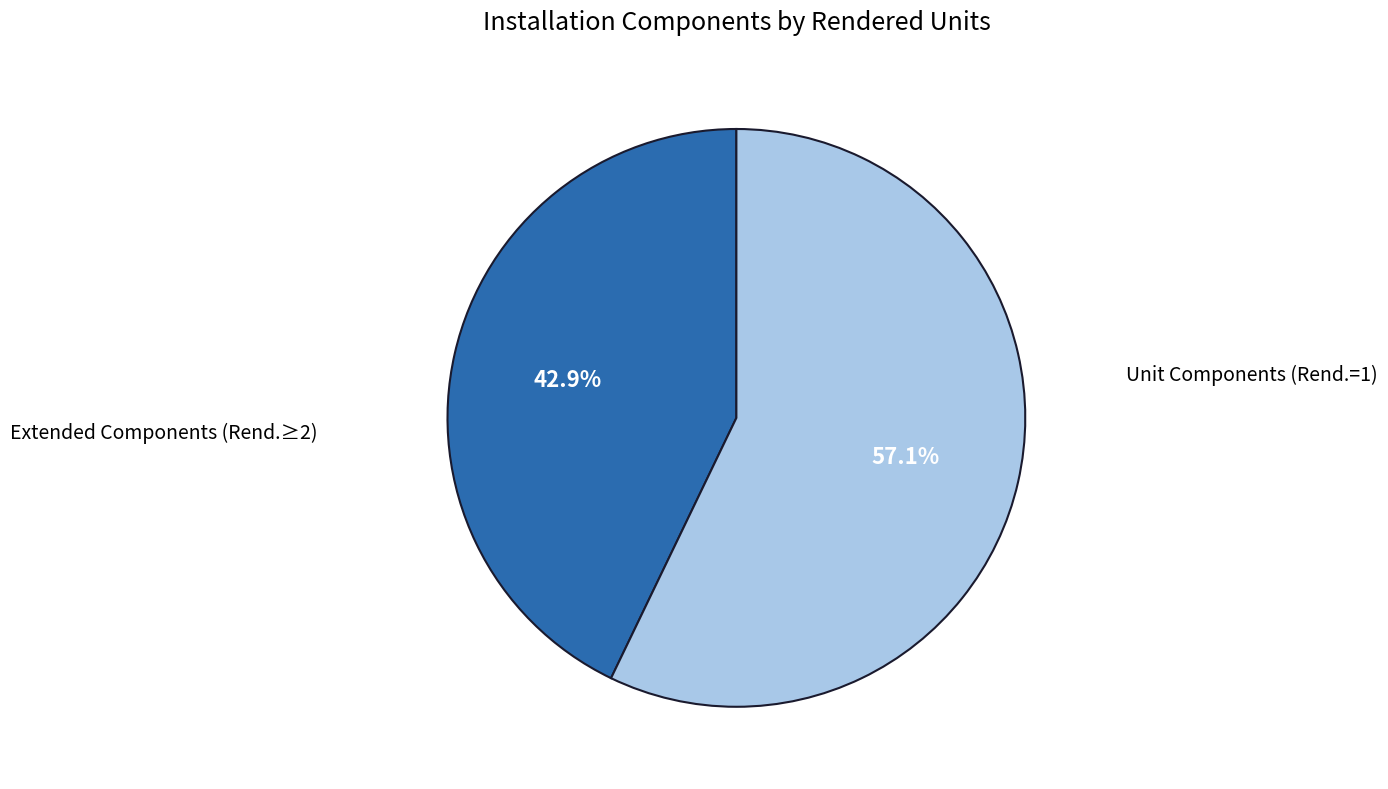

Does any single category account for the majority?

Yes